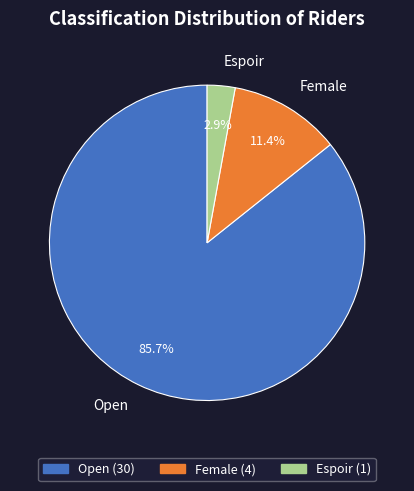

Rank the categories by value from highest to lowest.

Open, Female, Espoir